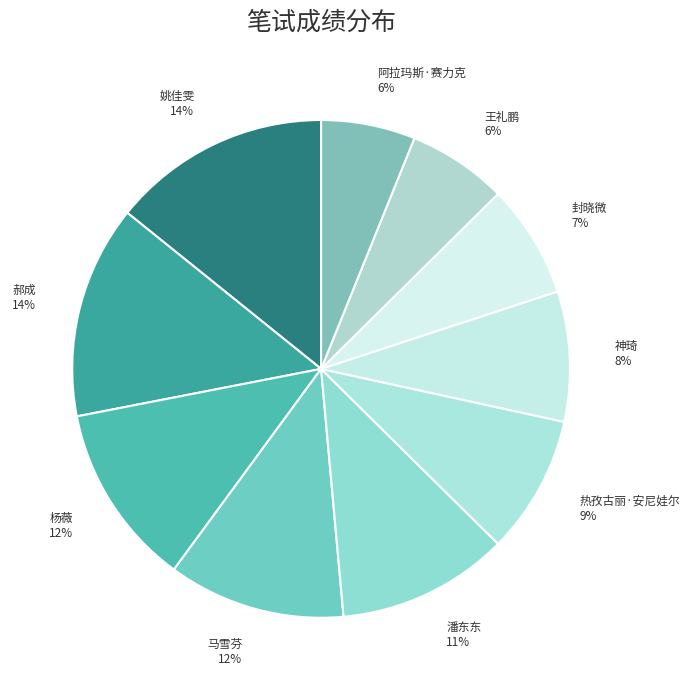

Between 神琦 and 马雪芬, which is larger?

马雪芬